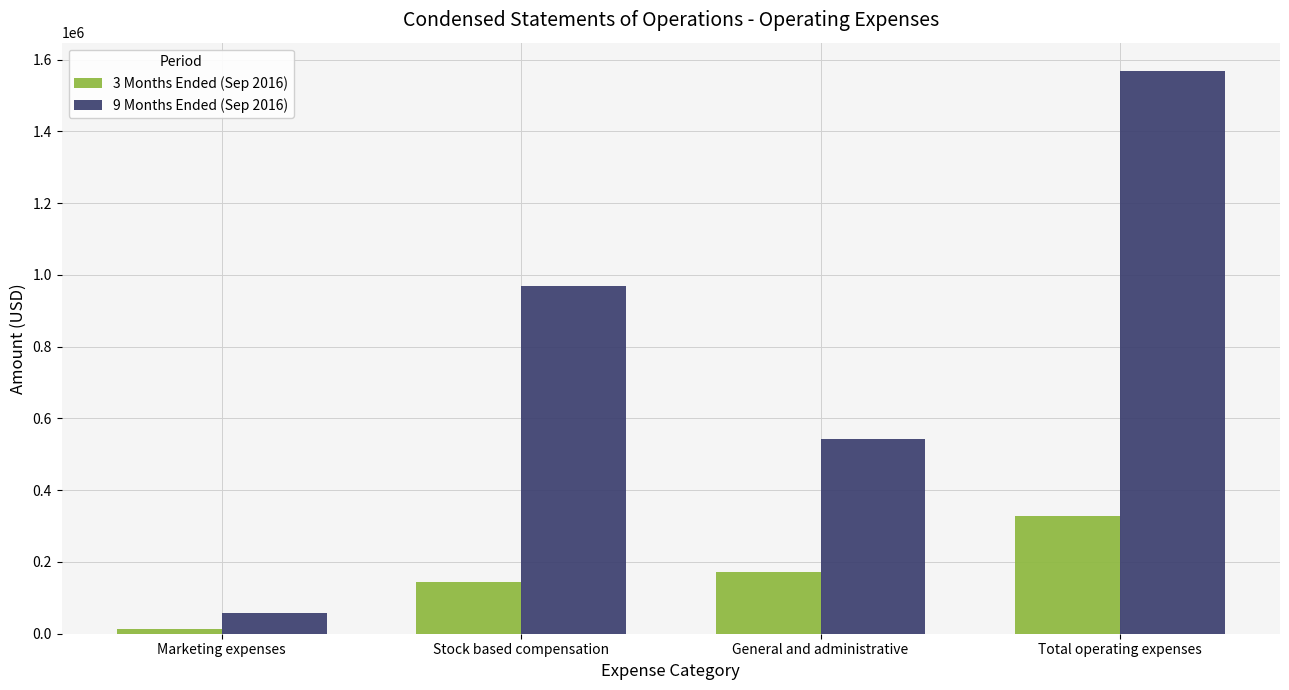

Rank the categories by 3 Months Ended (Sep 2016) value from lowest to highest.

Marketing expenses, Stock based compensation, General and administrative, Total operating expenses